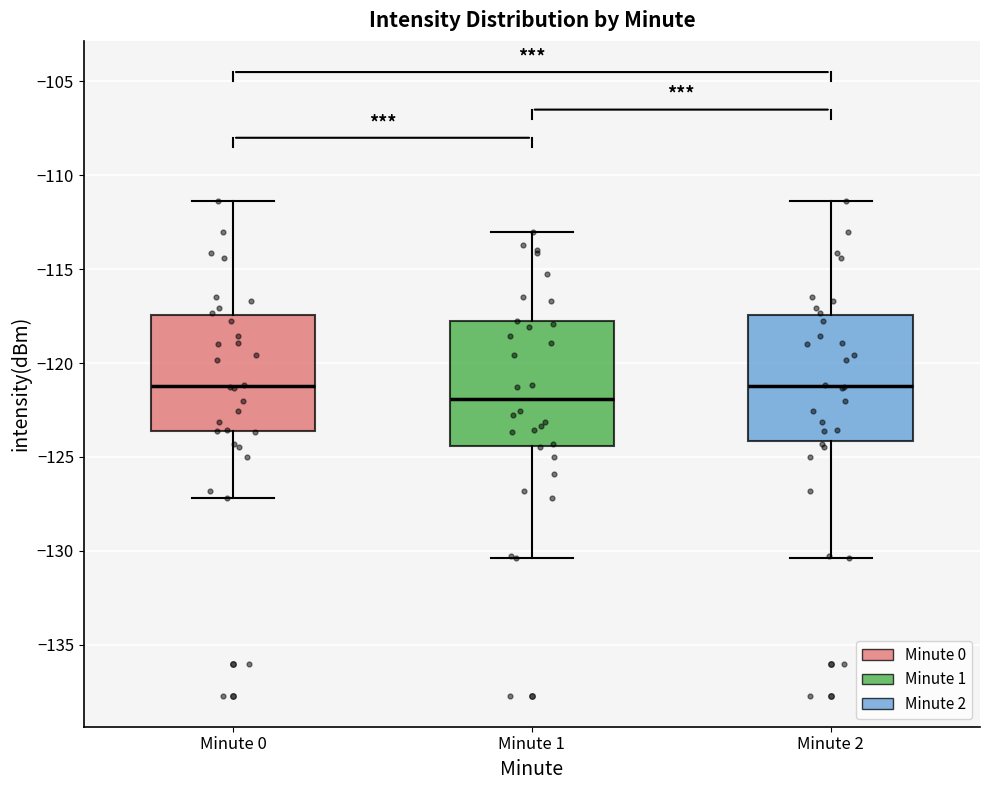

Reading left to right, transcribe this box plot: for each box, give where its median line is, the range the box spans, and where its two whiskers end, as read against the y-axis. The values are not printed on the chart, so give them approximately, as read against the axis.

Minute 0: median -121.0, box -123.5 to -117.5, whiskers -127.0 to -111.5
Minute 1: median -122.0, box -124.5 to -118.0, whiskers -130.5 to -113.0
Minute 2: median -121.0, box -124.0 to -117.5, whiskers -130.5 to -111.5